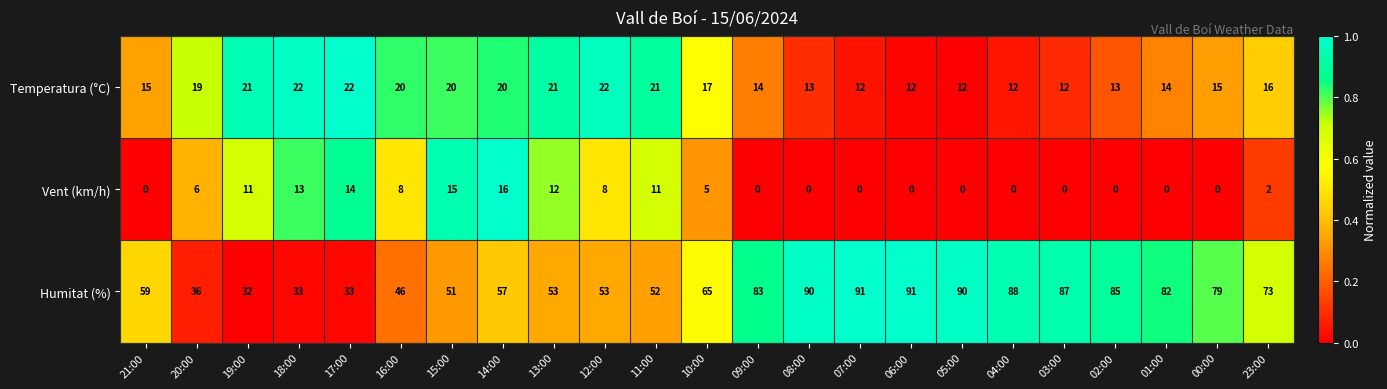

Between 01:00 and 00:00, which series saw the biggest shift?

Humitat (%)